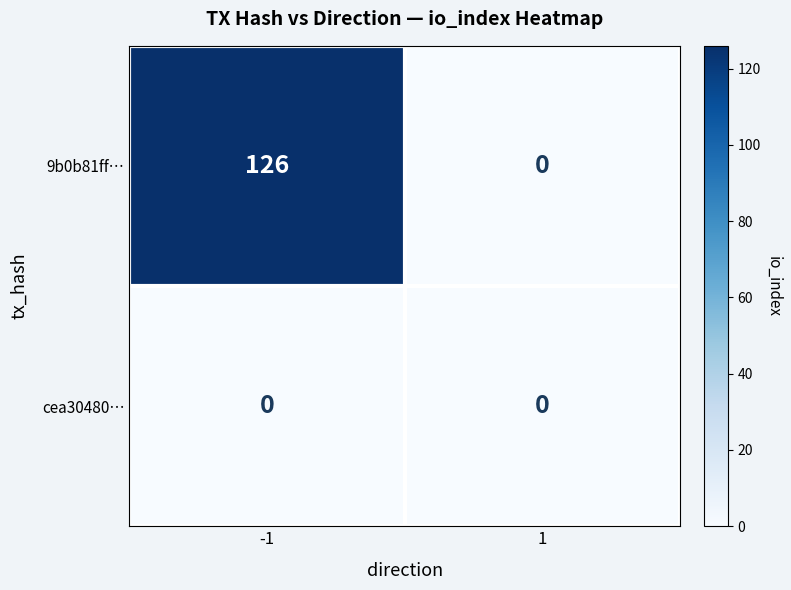

How many series are shown in this chart?

2